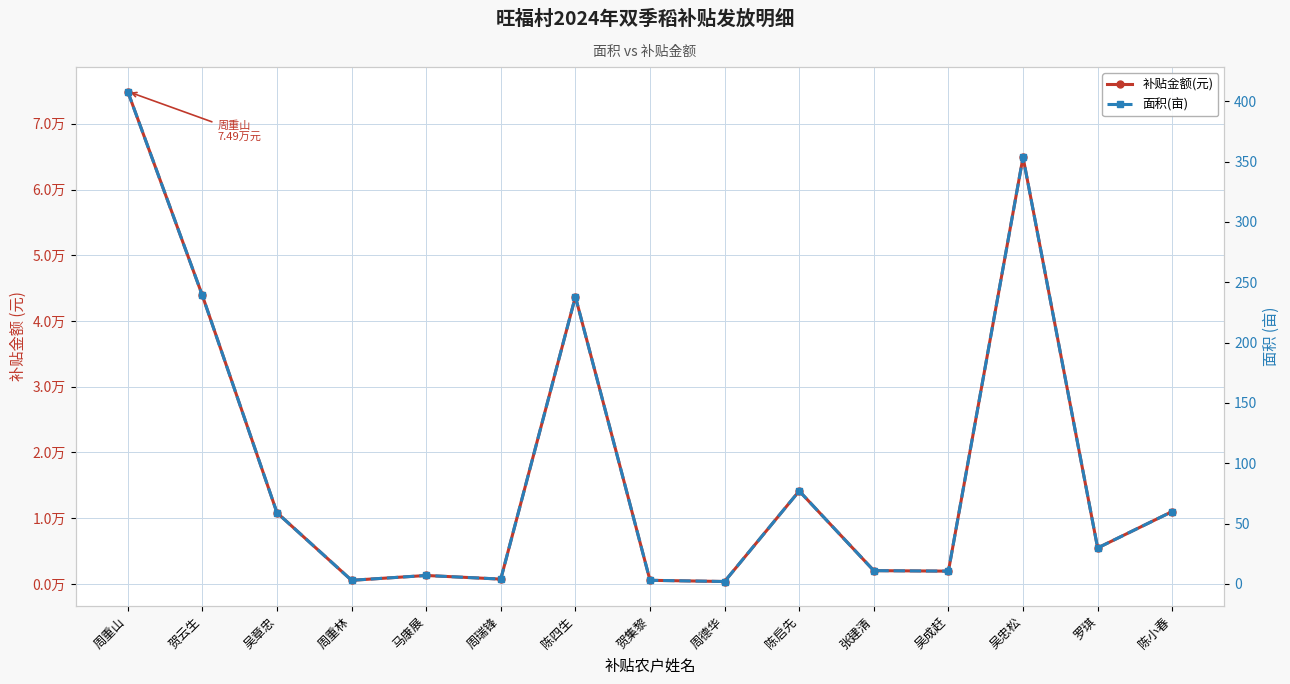

What is the sum of the 补贴金额(元) values at 陈小春 and 周重山?

85924.8